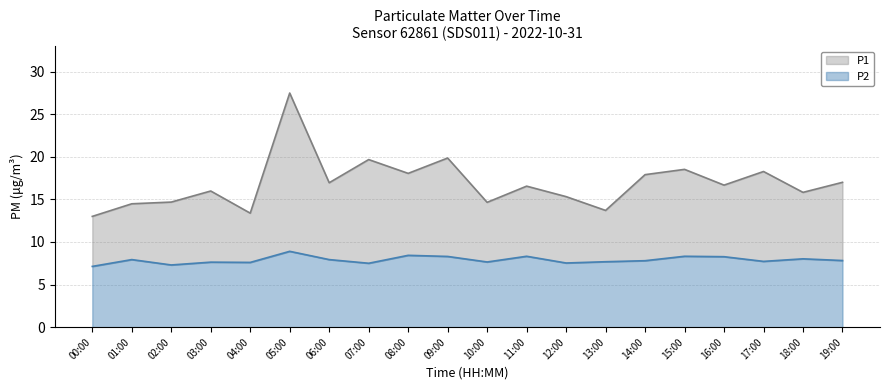

True or false: P2 and P1 cross at least once.

False